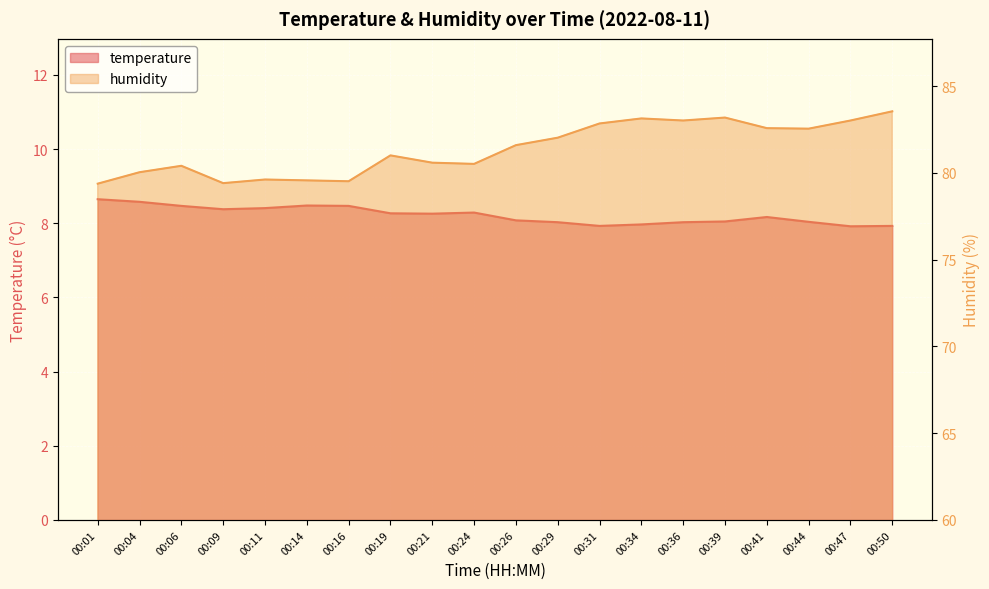

What value does the temperature series have at 00:47?

7.9